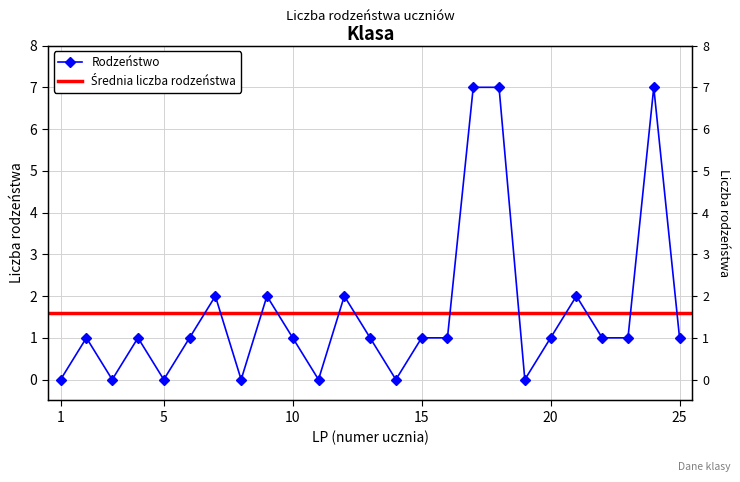

List the labels in order of value, smallest first.

1, 3, 5, 8, 11, 14, 19, 2, 4, 6, 10, 13, 15, 16, 20, 22, 23, 25, 7, 9, 12, 21, 17, 18, 24